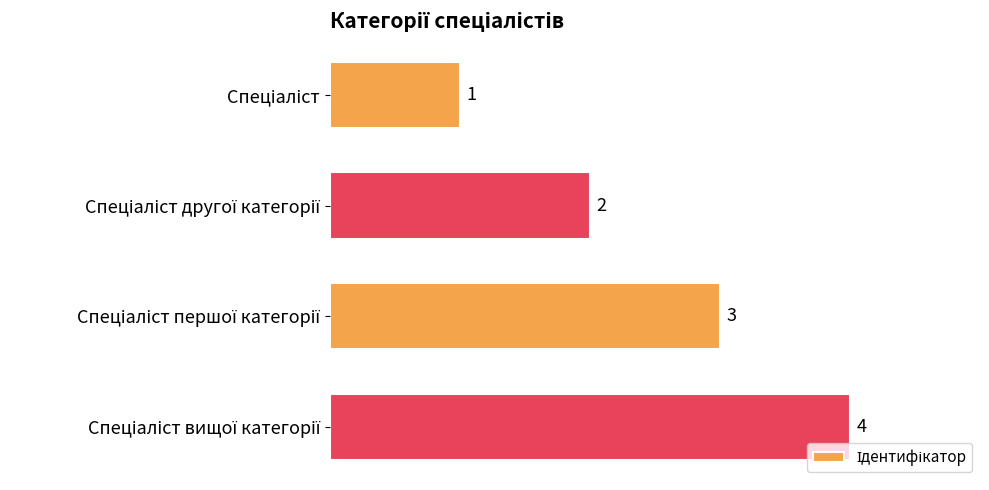

What is the sum of all values?

10